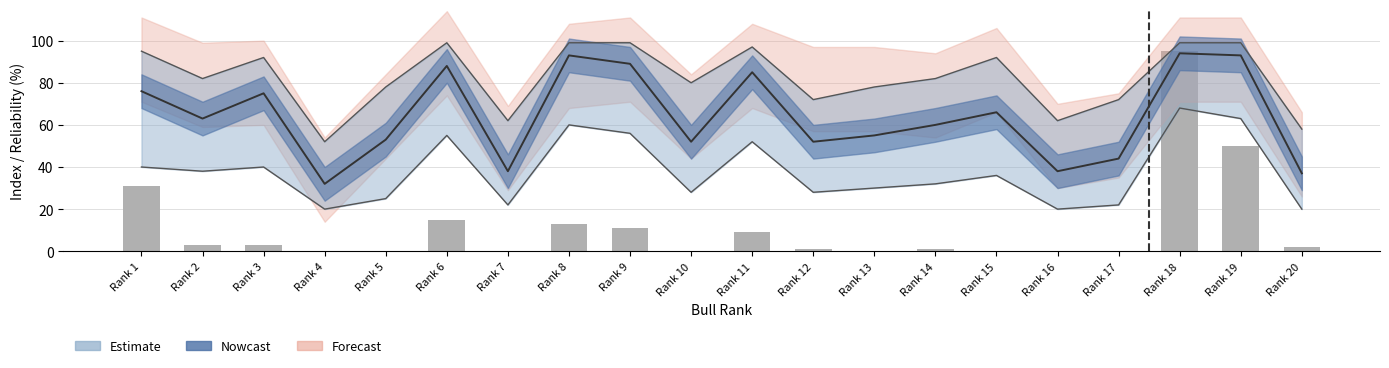

What is the average value?

12